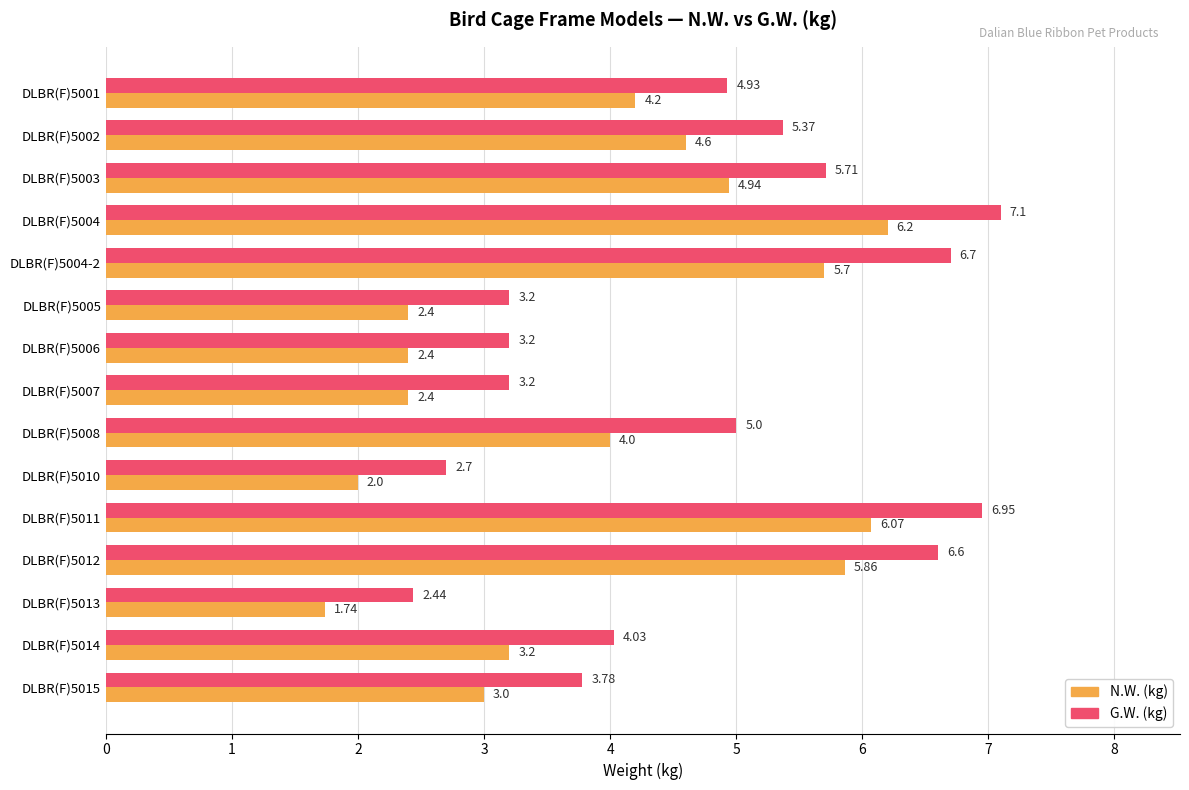

At which category is the sum across all series the highest?

DLBR(F)5004